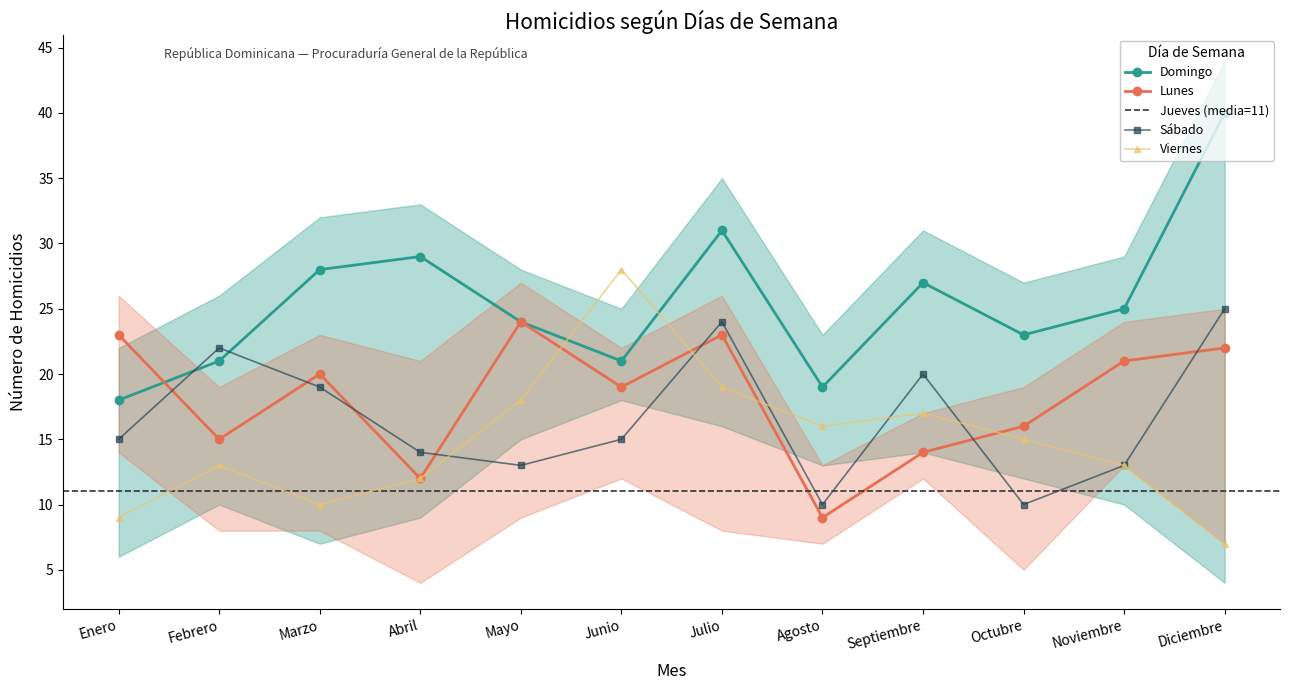

At which label is Viernes closest to 17?

Septiembre